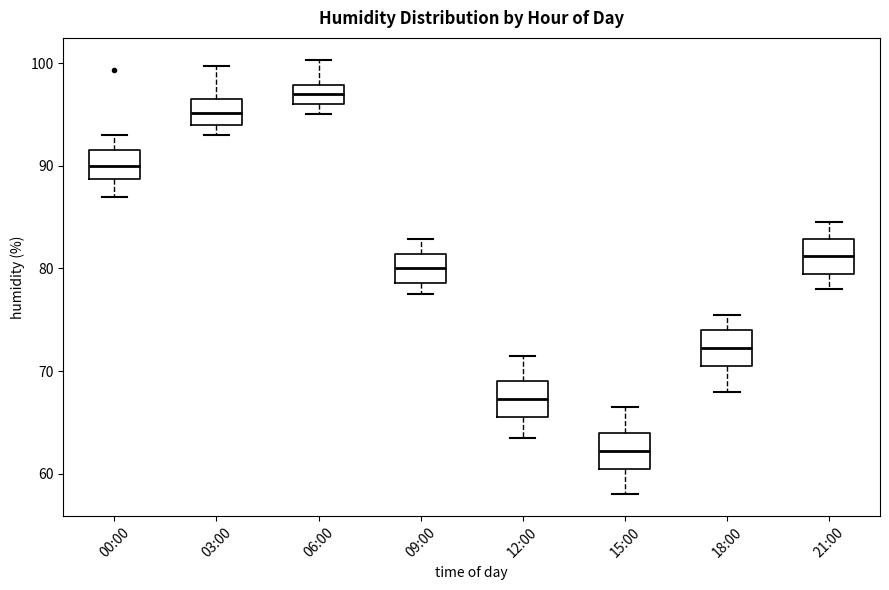

Reading left to right, transcribe this box plot: for each box, give where its median line is, the range the box spans, and where its two whiskers end, as read against the y-axis. The values are not printed on the chart, so give them approximately, as read against the axis.

00:00: median 90, box 89 to 92, whiskers 87 to 93
03:00: median 95, box 94 to 97, whiskers 93 to 100
06:00: median 97, box 96 to 98, whiskers 95 to 100
09:00: median 80, box 79 to 81, whiskers 78 to 83
12:00: median 67, box 66 to 69, whiskers 64 to 72
15:00: median 62, box 61 to 64, whiskers 58 to 67
18:00: median 72, box 71 to 74, whiskers 68 to 76
21:00: median 81, box 80 to 83, whiskers 78 to 85